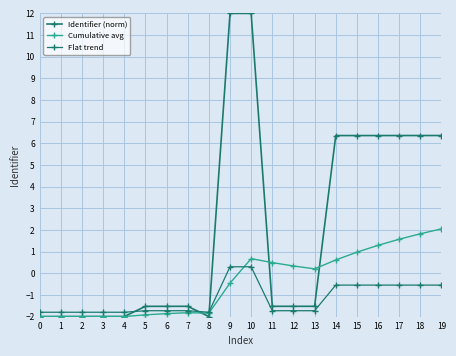

True or false: Identifier (norm) and Flat trend cross at least once.

True